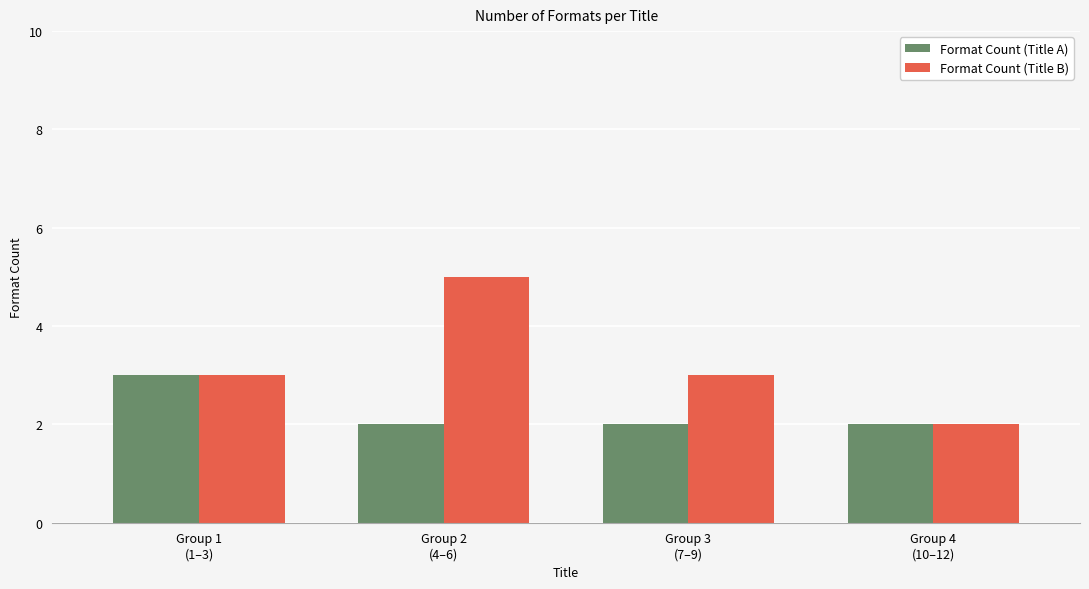

Which series has the widest spread of values?

Format Count (Title B)